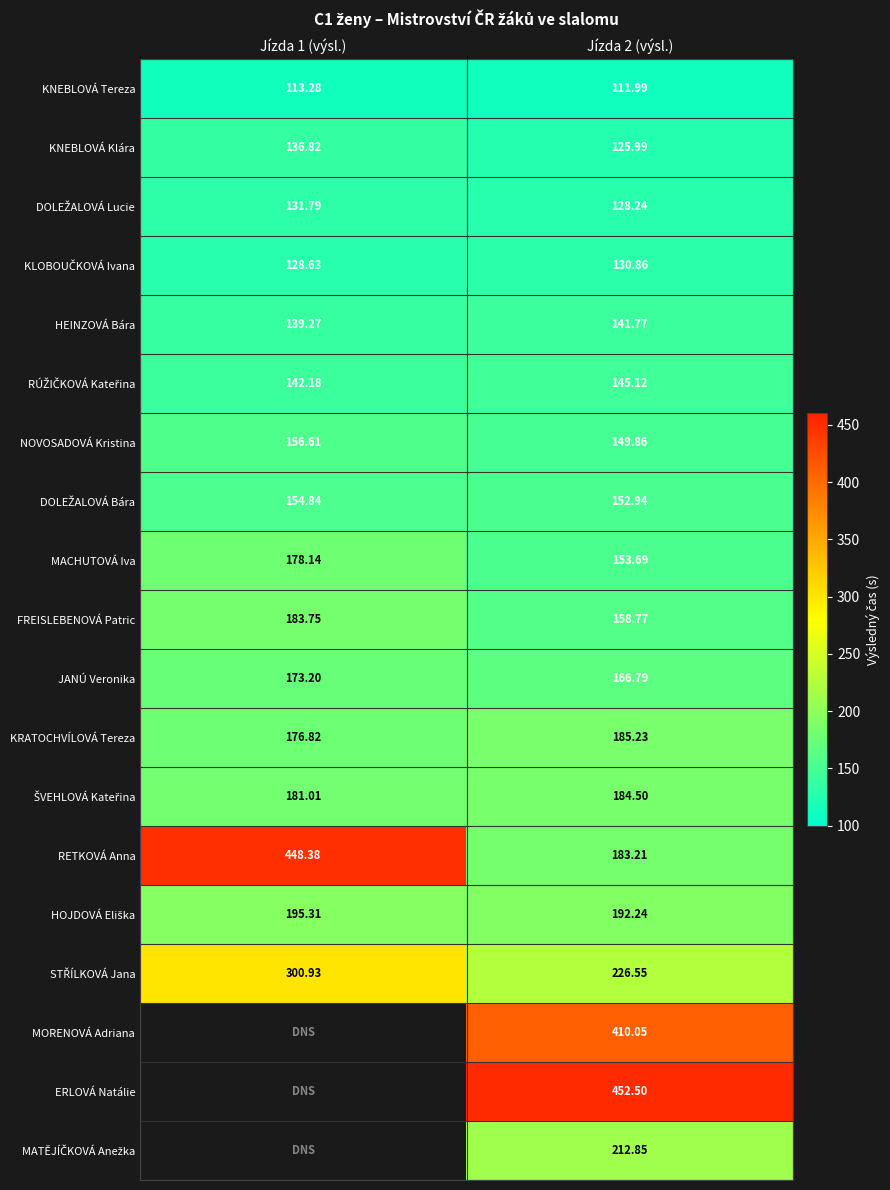

Is the value of NOVOSADOVÁ Kristina at Jízda 2 (výsl.) greater than the value of HEINZOVÁ Bára at Jízda 2 (výsl.)?

Yes